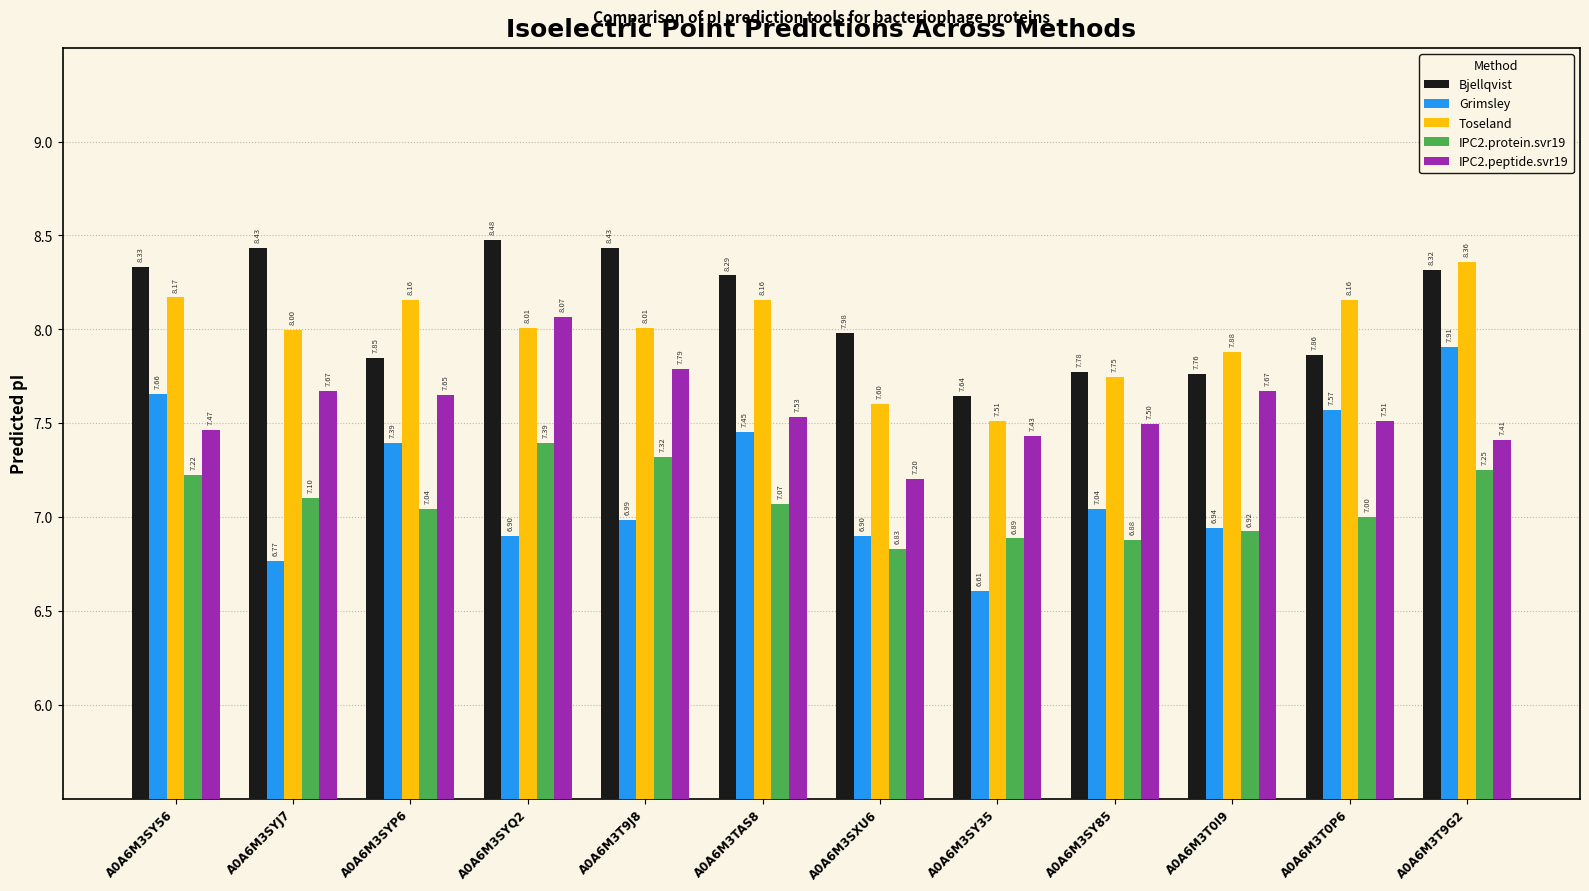

What is the total value across all series at A0A6M3SYJ7?

38.0